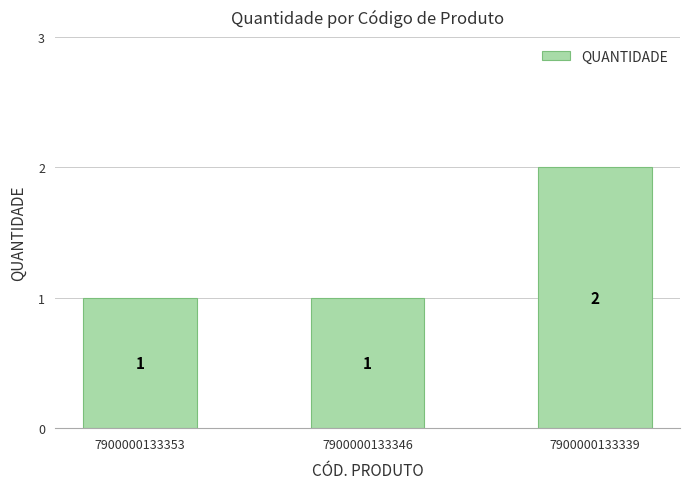

What is the value of the 3rd bar from the left?

2